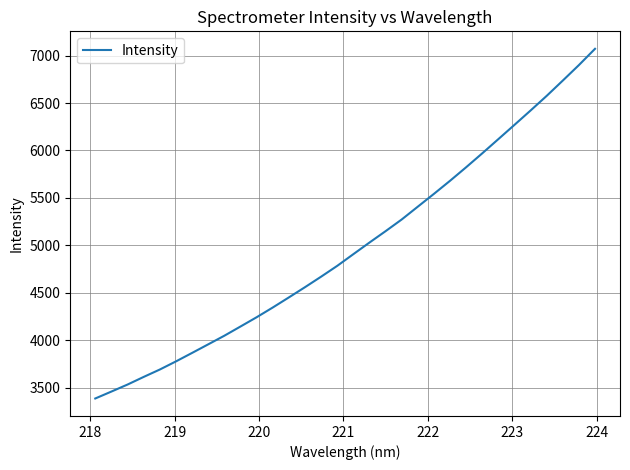

What is the smallest value displayed?

3385.4